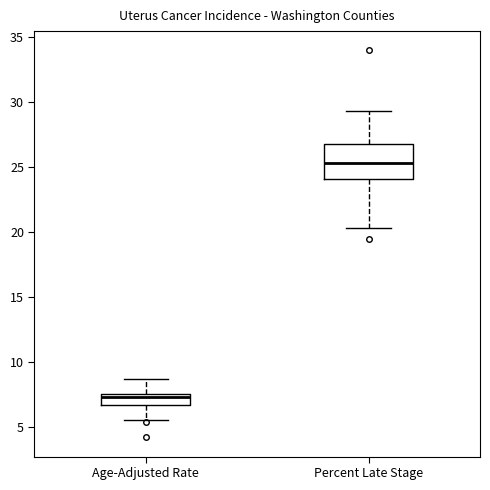

Which box's median line is the lowest?

Age-Adjusted Rate